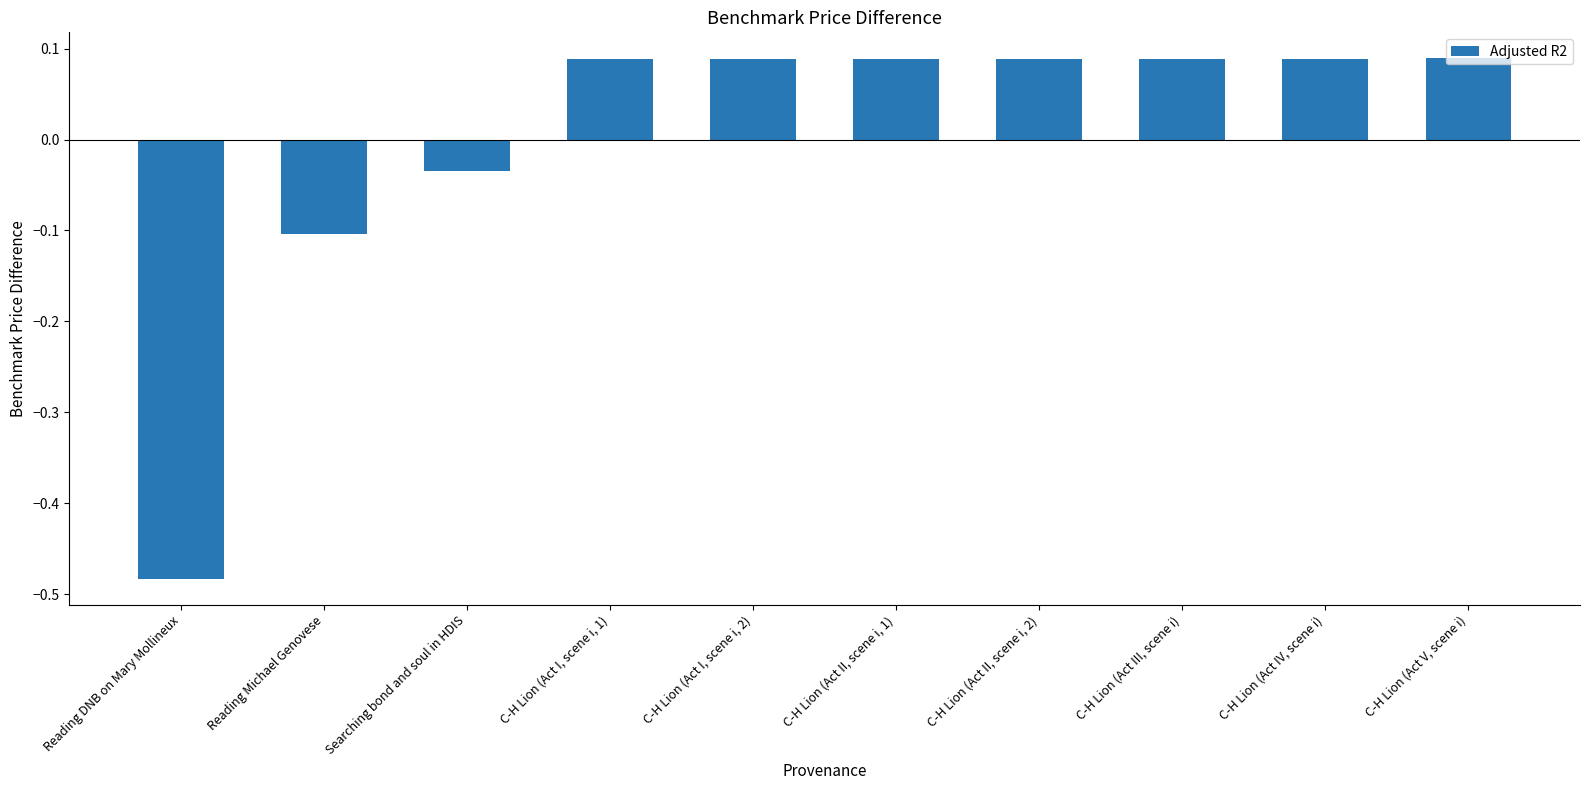

At which category does the chart reach its minimum across all series?

Reading DNB on Mary Mollineux